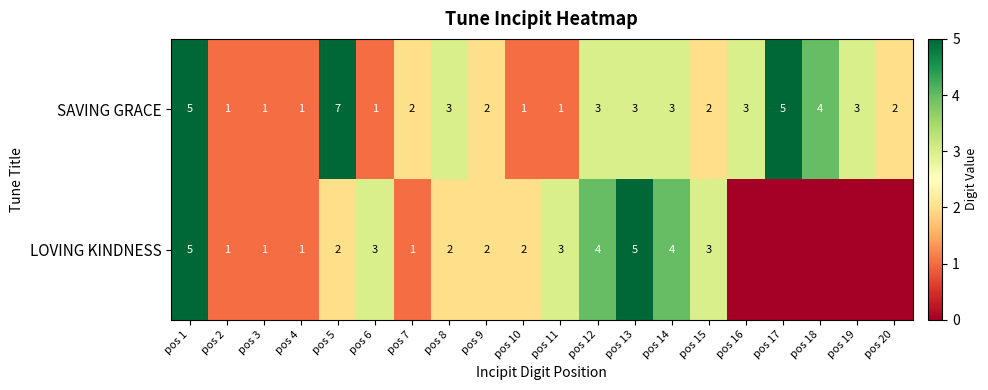

Is the value of LOVING KINDNESS at pos 11 greater than the value of SAVING GRACE at pos 6?

Yes